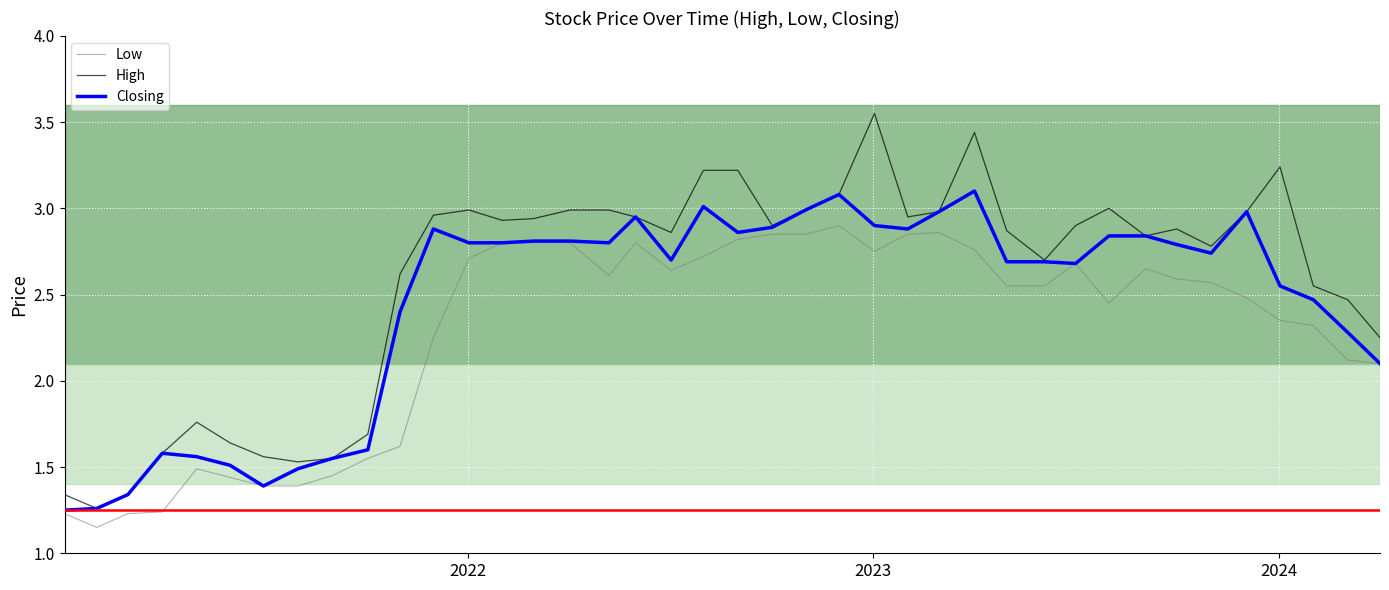

True or false: High and Low intersect in this chart.

False